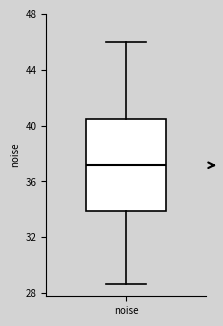

Transcribe this box plot: give where the median line is, the range the box spans, and where the two whiskers end, as read against the y-axis. The values are not printed on the chart, so give them approximately, as read against the axis.

median 37.0, box 34.0 to 40.5, whiskers 28.5 to 46.0